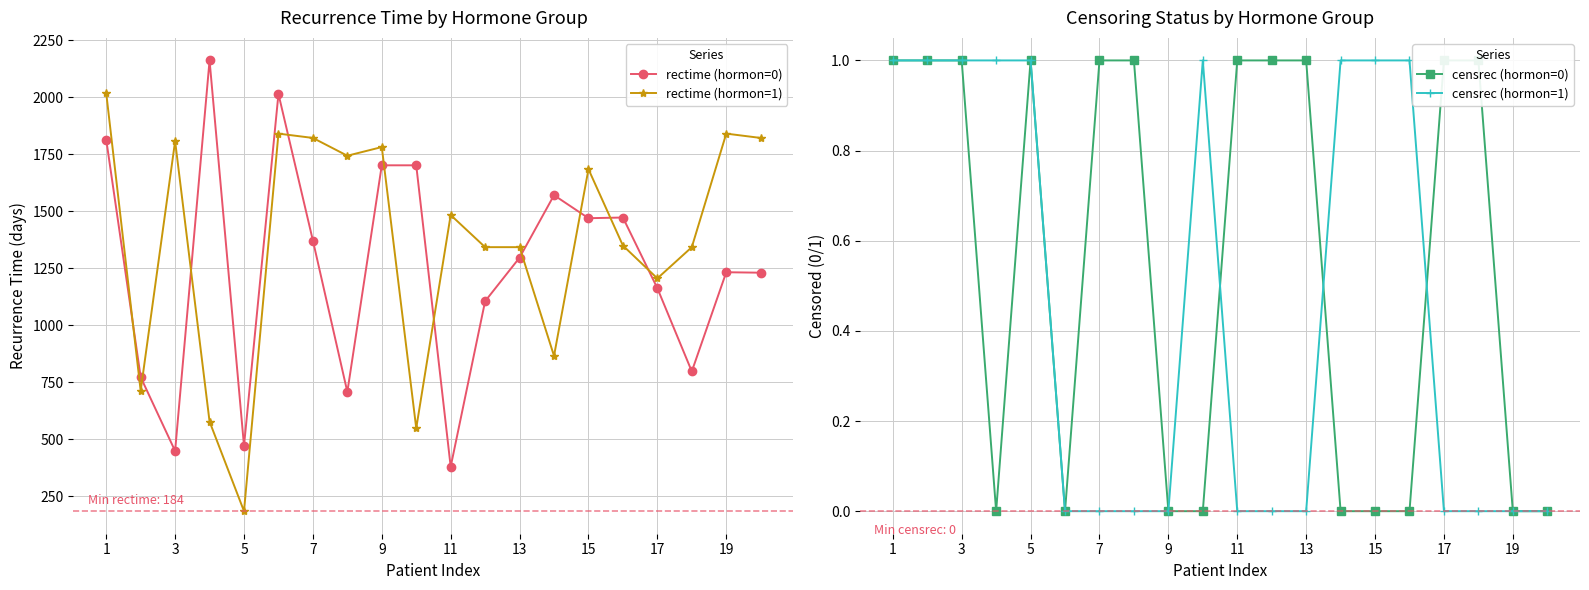

How many data points in rectime (hormon=1) are less than 1483?

10